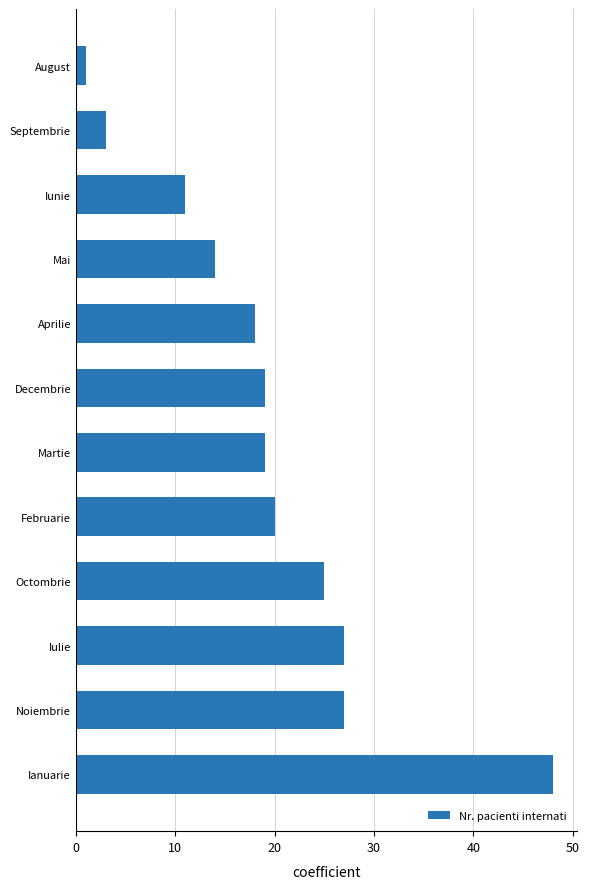

Where is the data nearest to the value 24?

Octombrie